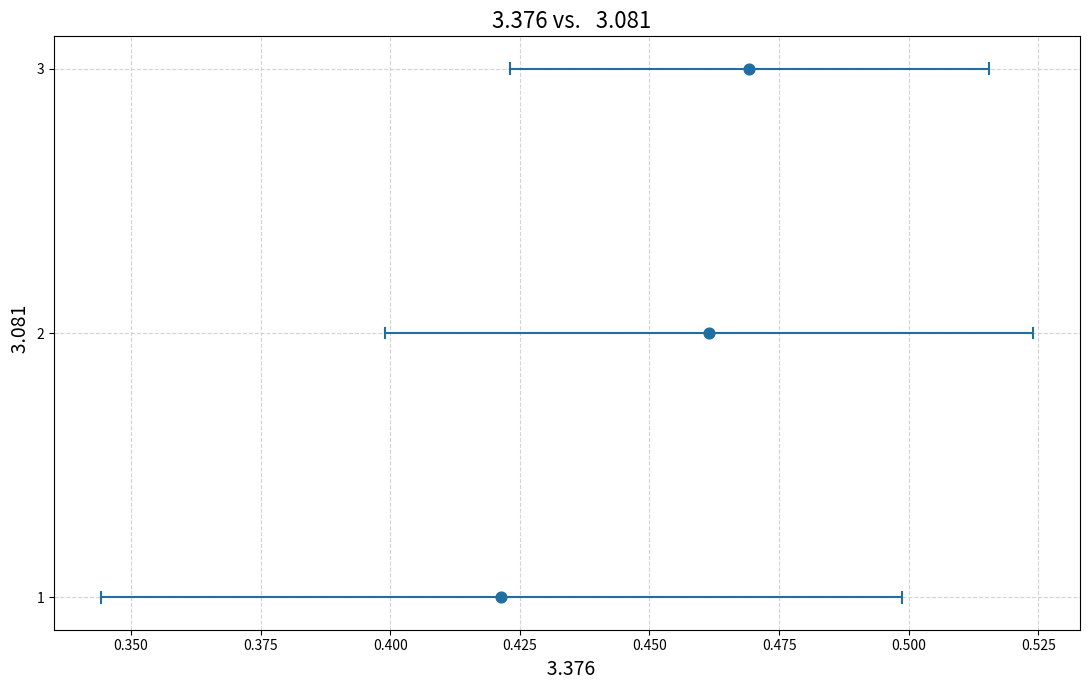

Count the number of points in this scatter plot.

3